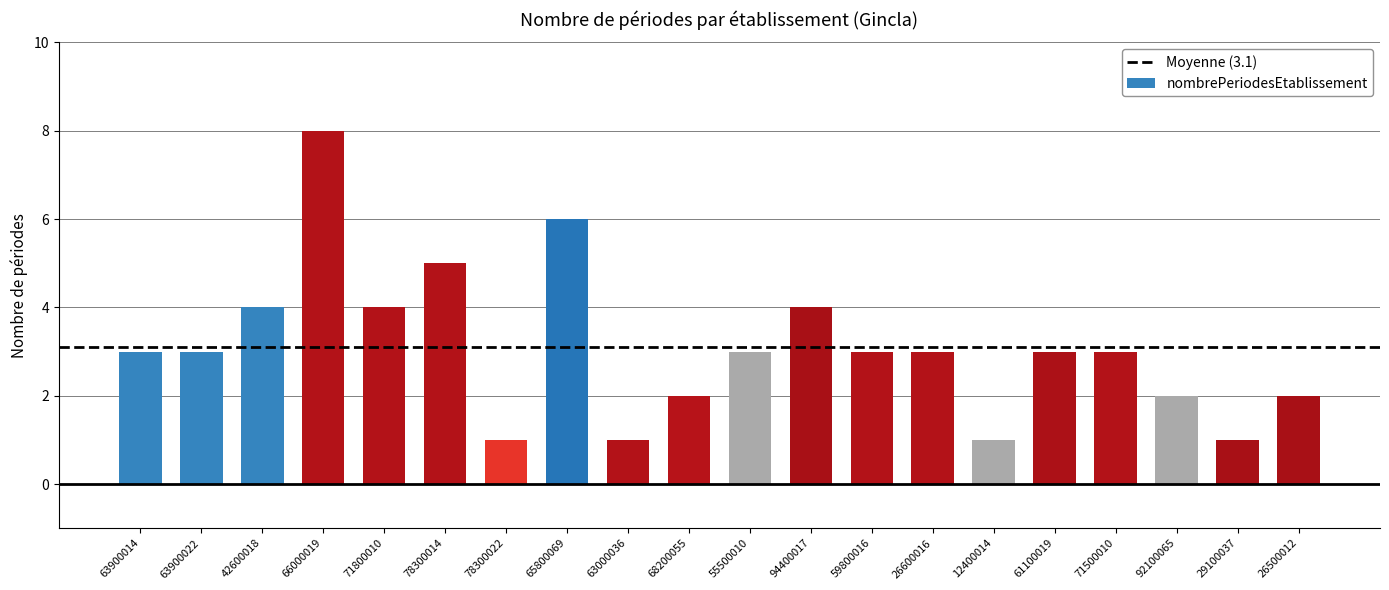

Reading left to right, list all the values displayed in this chart.

3	3	4	8	4	5	1	6	1	2	3	4	3	3	1	3	3	2	1	2